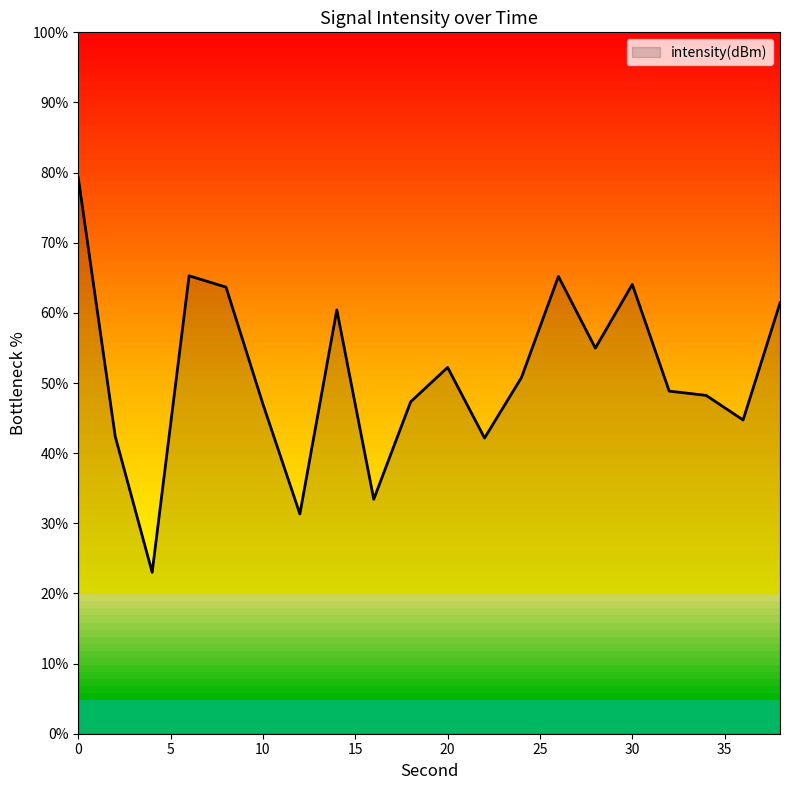

At which category does the chart reach its minimum across all series?

4